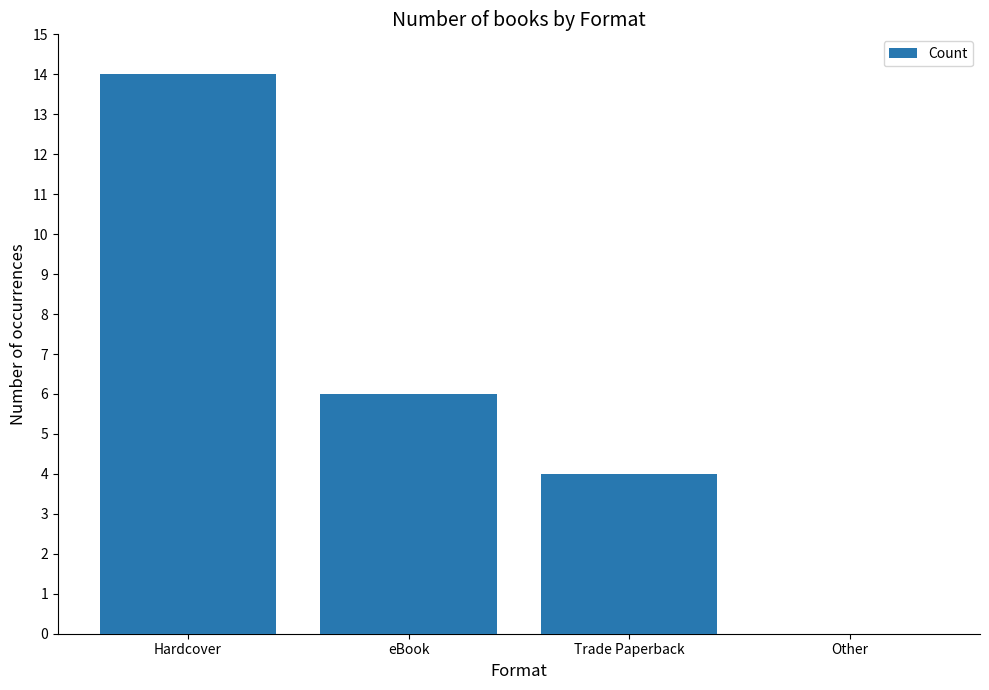

At which label is the value closest to 7?

eBook